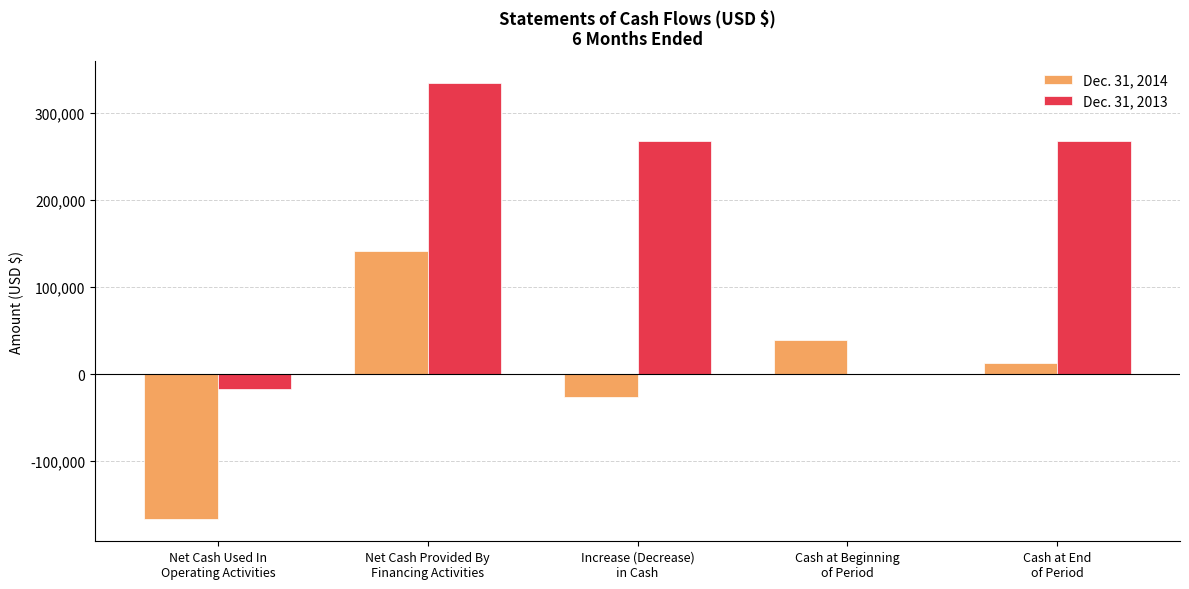

How many distinct data groups are displayed?

2